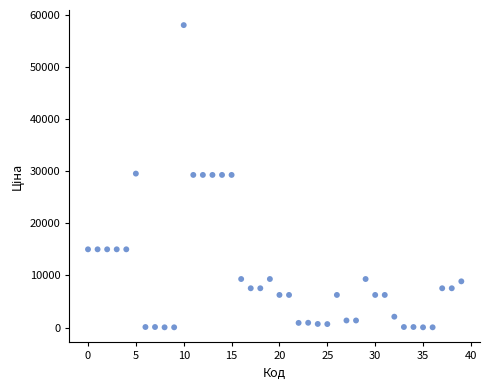

What is the range of Y values (max minus min)?

57980.4